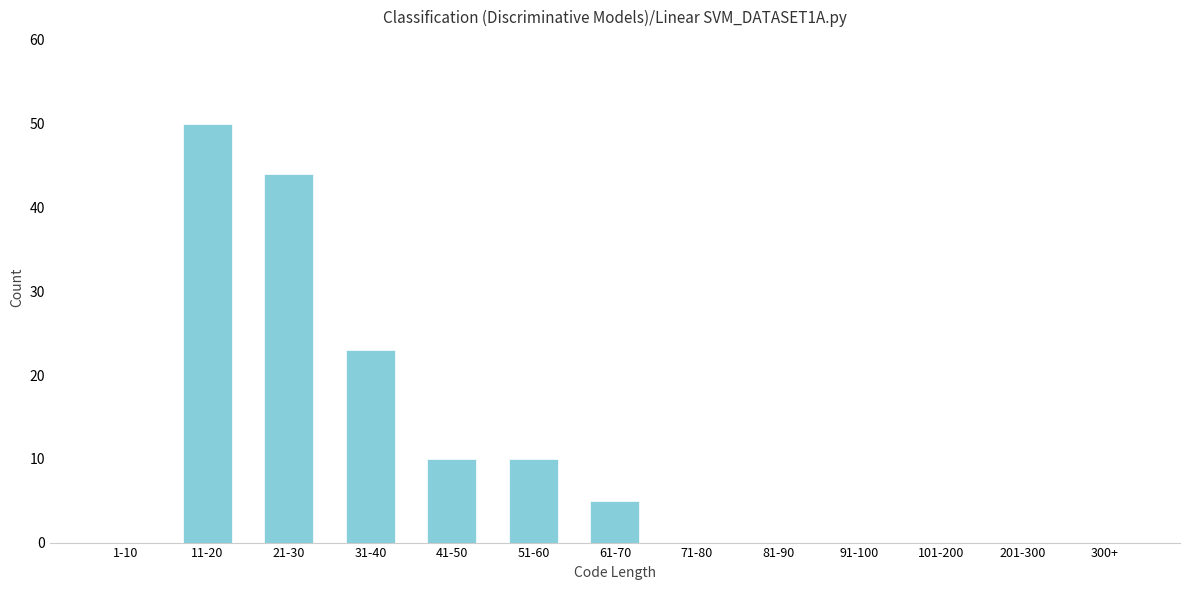

Reading left to right, what are all the values shown in this chart?

1-10=0	11-20=50	21-30=44	31-40=23	41-50=10	51-60=10	61-70=5	71-80=0	81-90=0	91-100=0	101-200=0	201-300=0	300+=0